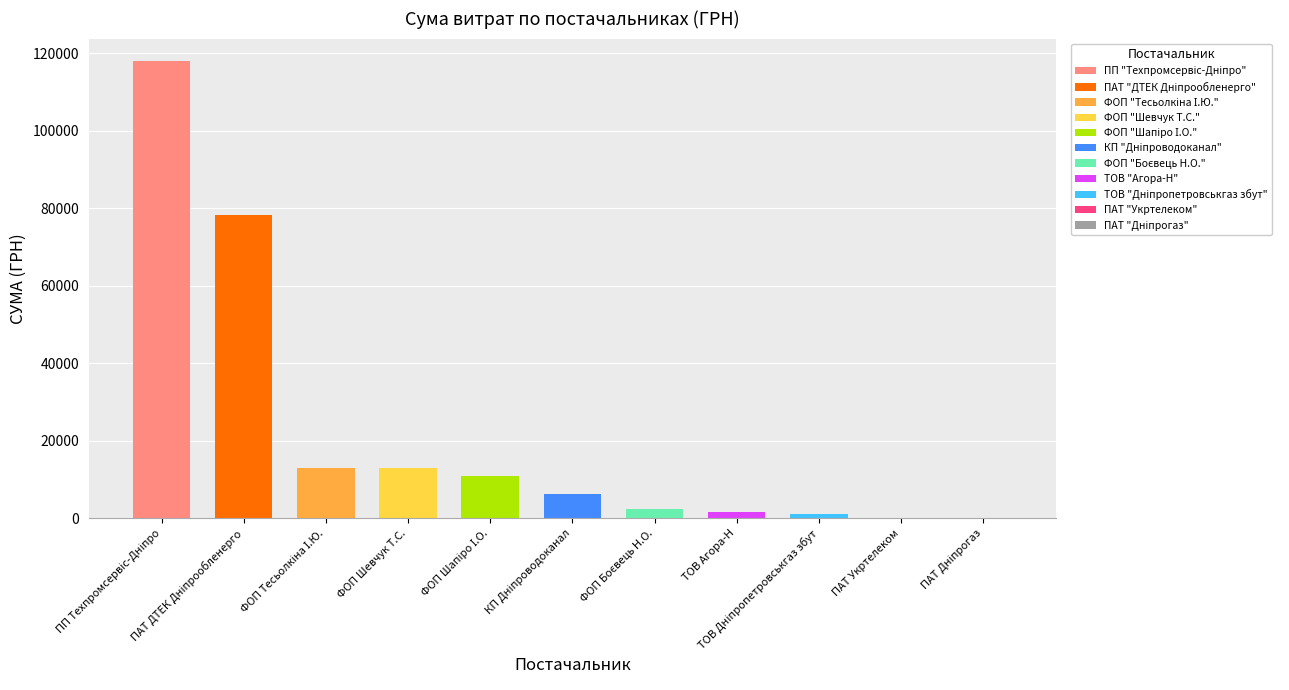

Count the number of data series in this chart.

1